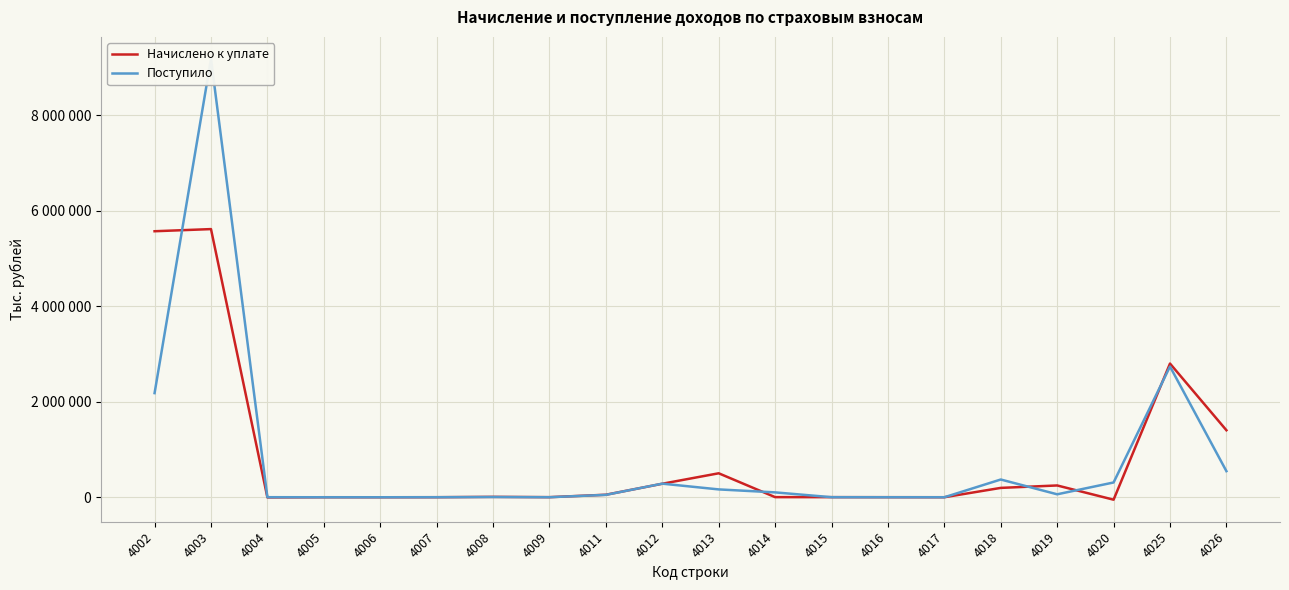

True or false: Поступило has more than 2 points higher than both neighbors.

True